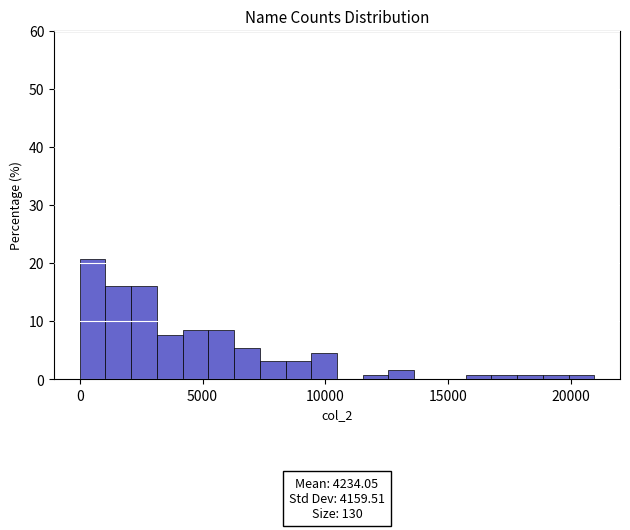

Read against the x-axis, roughly where is the centre of the tallest bar?

500